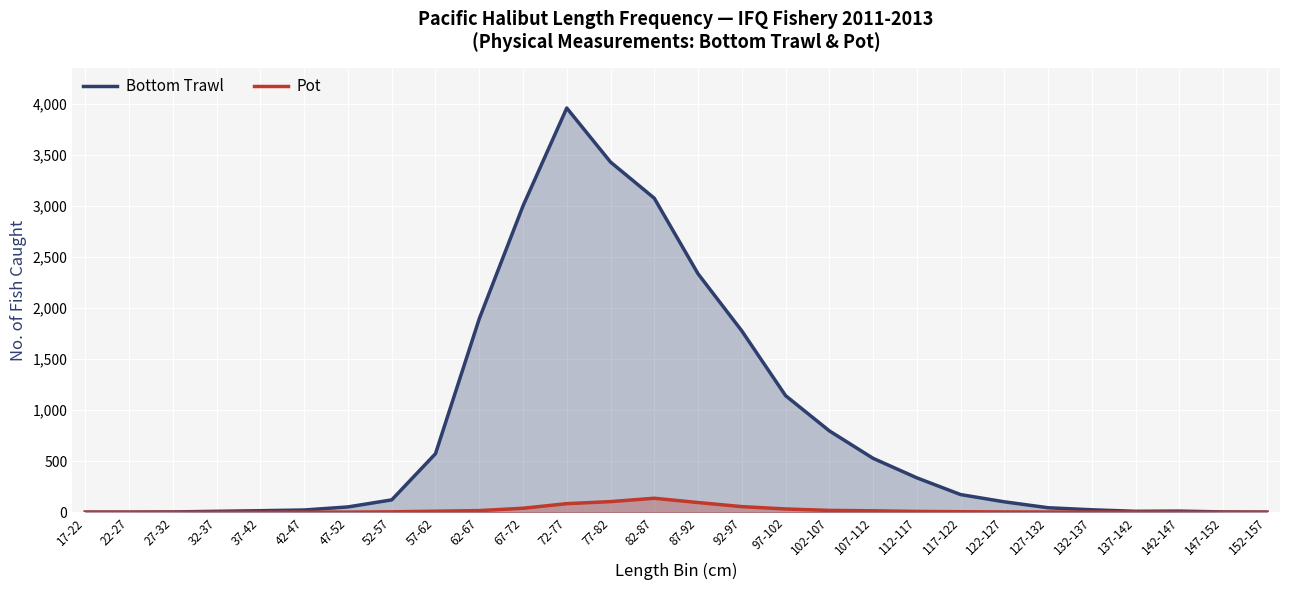

True or false: Bottom Trawl and Pot cross at least once.

False